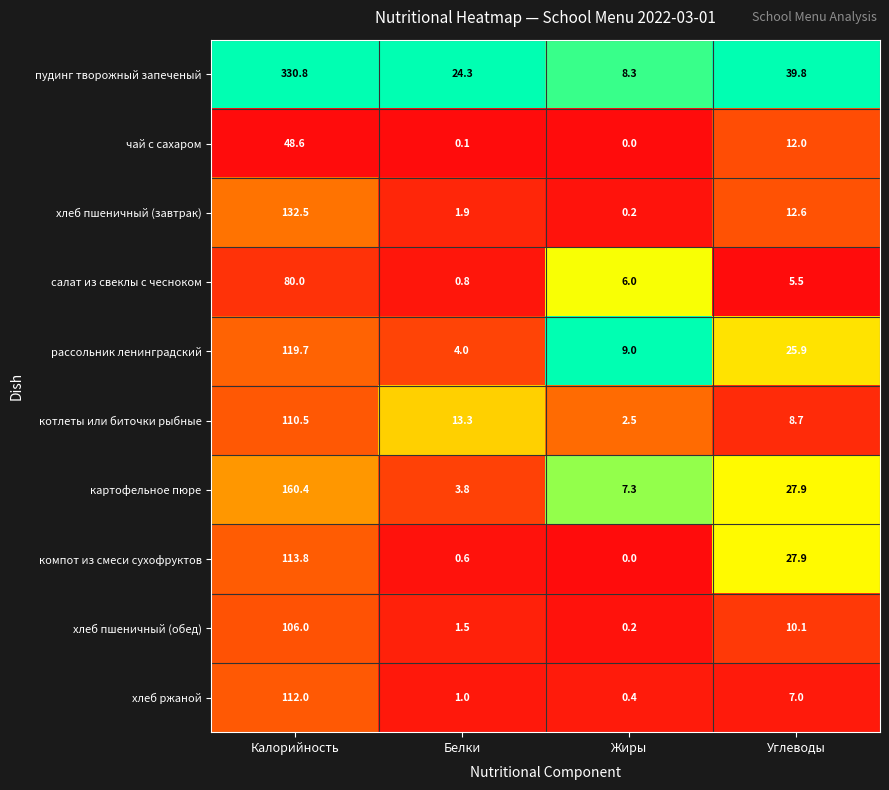

What is the difference between the maximum and minimum values in the компот из смеси сухофруктов series?

113.8